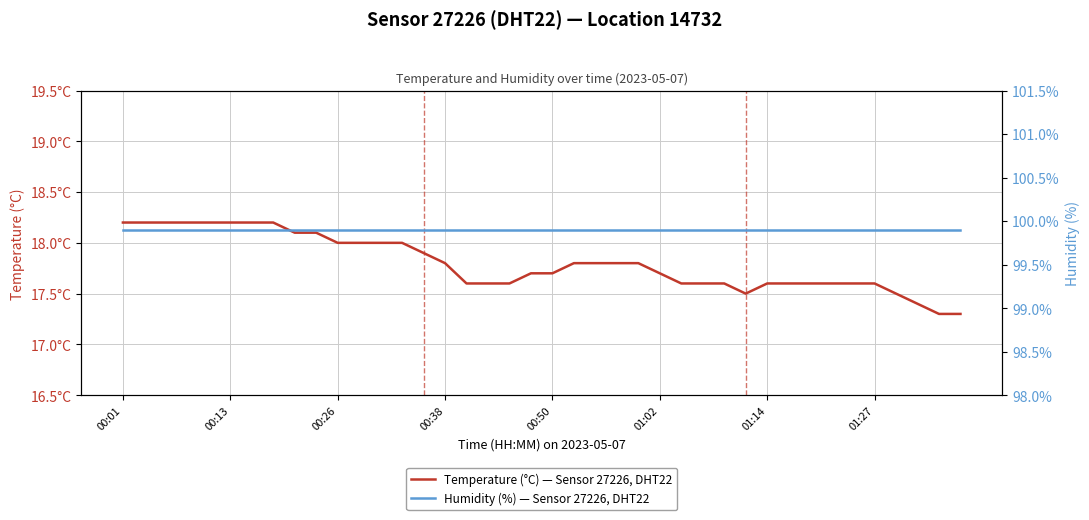

What position from the right is 18?

22